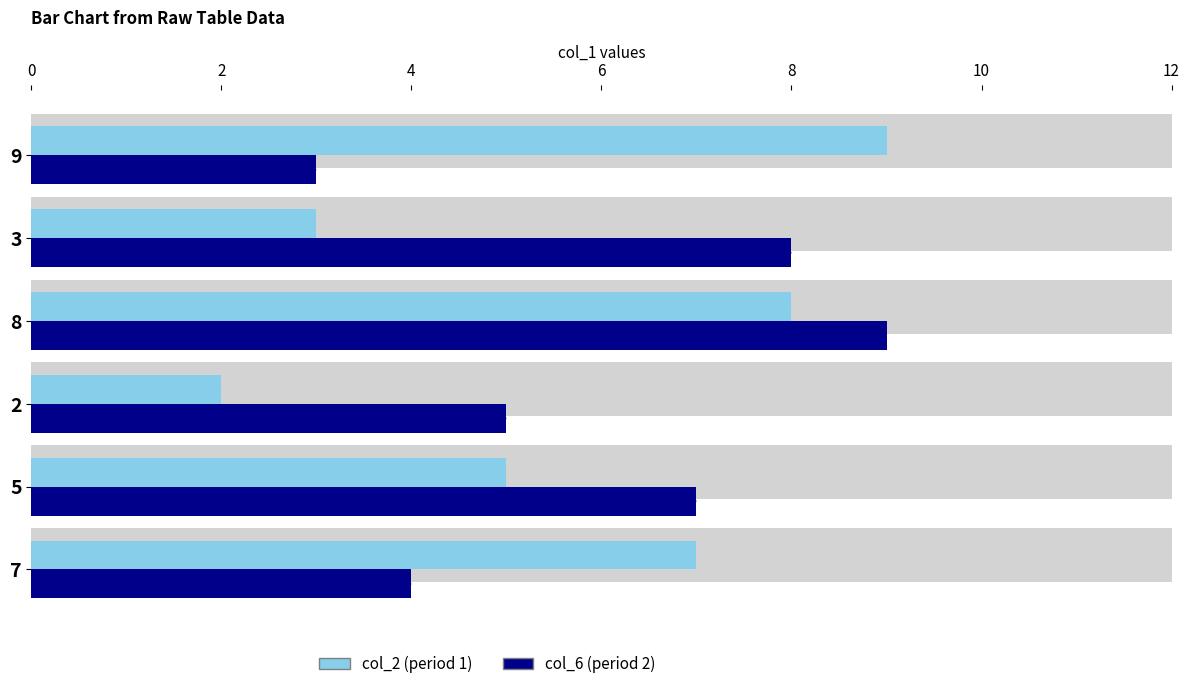

What are all the series names shown in the legend?

col_2 (period 1), col_6 (period 2)